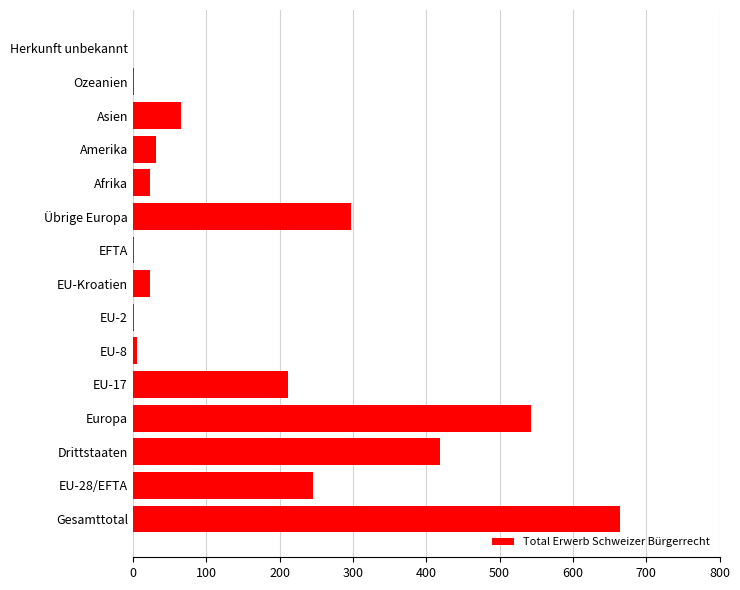

How many series are shown in this chart?

1